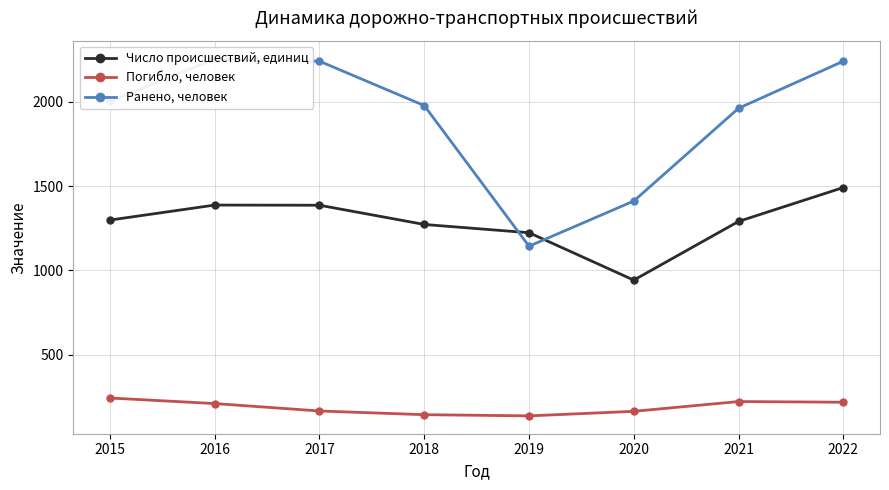

What is the value of the Погибло, человек point at the 6th from the left?

164